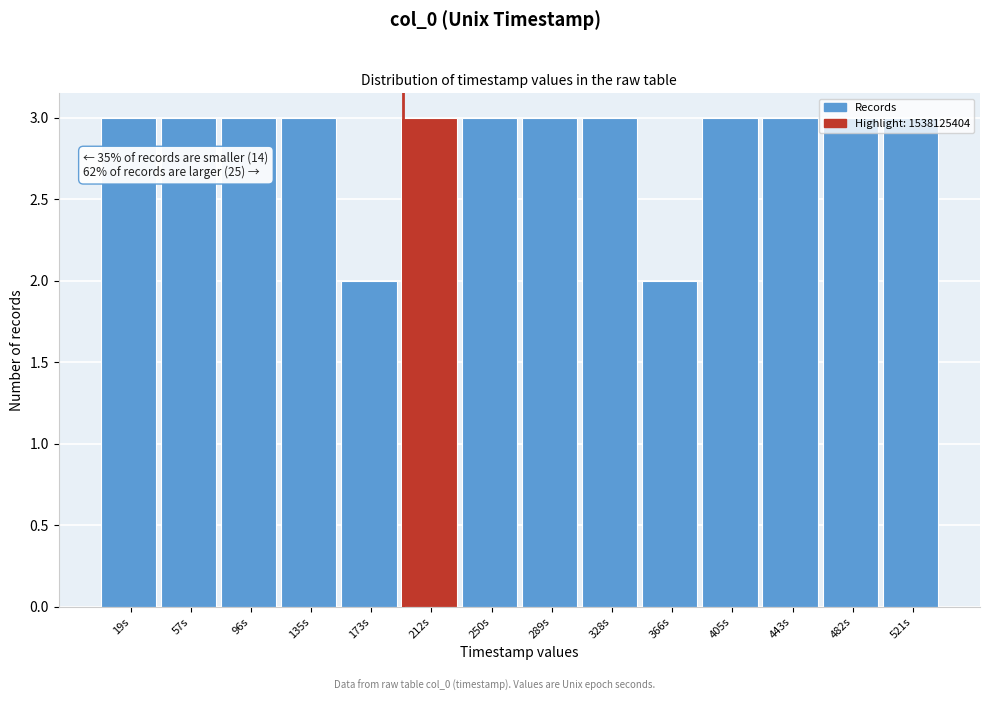

The value at 19s is 5. True or false?

False